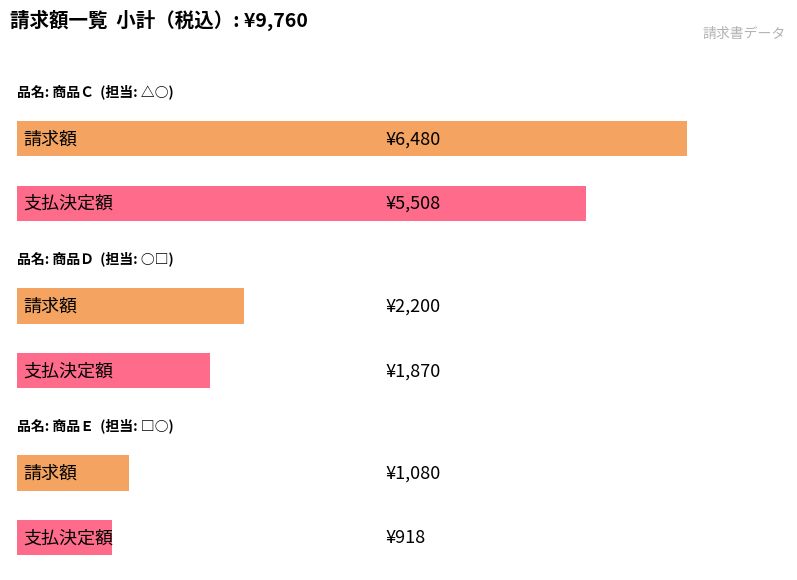

List the labels in order of value, largest first.

商品Ｃ, 商品Ｄ, 商品Ｅ